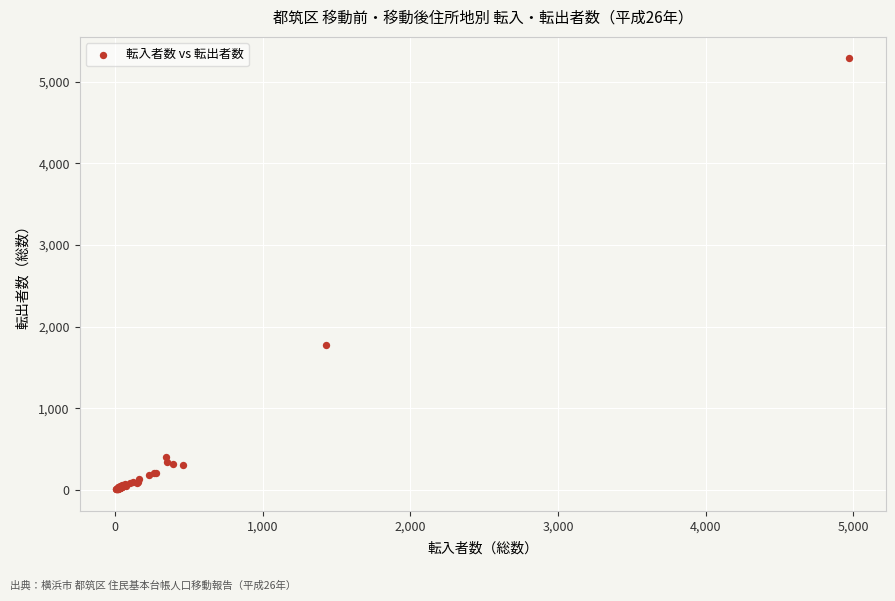

What Y value in the scatter plot is closest to 2647?

1780